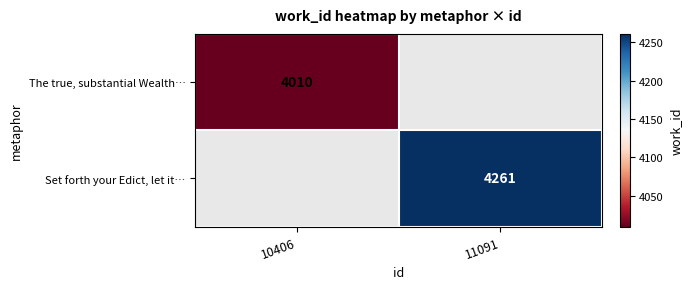

True or false: Set forth your Edict, let it… has a value of 4261 at 11091.

True